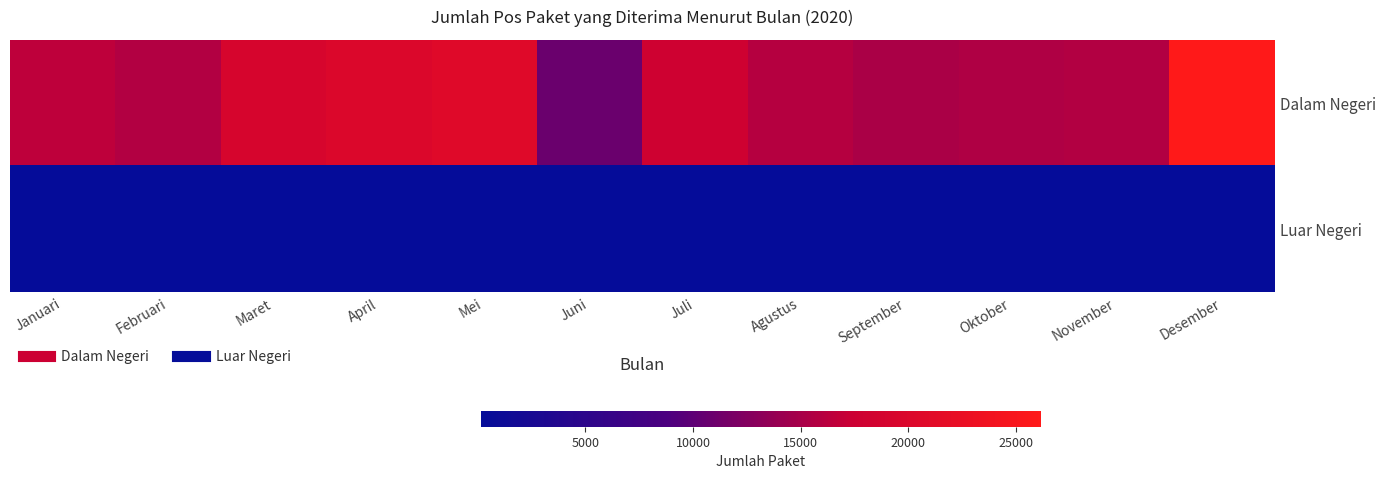

How many distinct data groups are displayed?

2